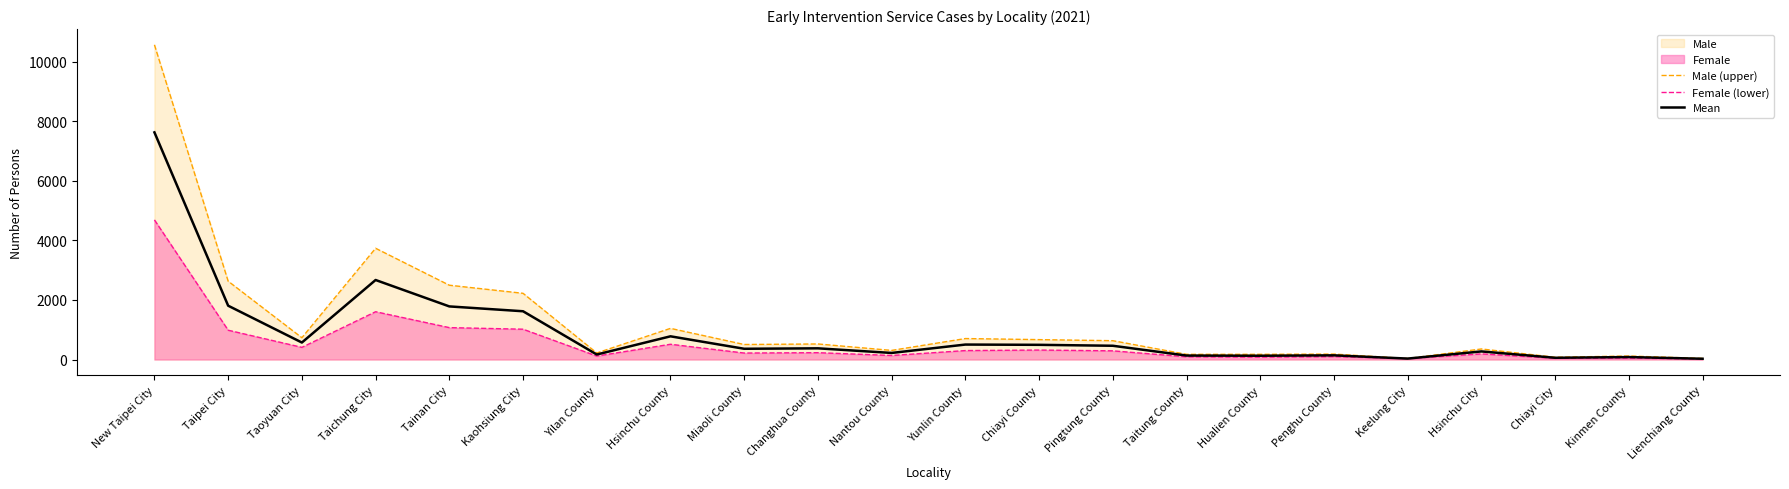

Reading left to right, extract all data points from this chart.

Male (upper): New Taipei City=10572.0	Taipei City=2631.0	Taoyuan City=732.0	Taichung City=3737.0	Tainan City=2496.0	Kaohsiung City=2224.0	Yilan County=219.0	Hsinchu County=1046.0	Miaoli County=504.0	Changhua County=522.0	Nantou County=306.0	Yunlin County=704.0	Chiayi County=668.0	Pingtung County=632.0	Taitung County=174.0	Hualien County=174.0	Penghu County=182.0	Keelung City=33.0	Hsinchu City=354.0	Chiayi City=76.0	Kinmen County=117.0	Lienchiang County=37.0
Female (lower): New Taipei City=4690.0	Taipei City=984.0	Taoyuan City=408.0	Taichung City=1605.0	Tainan City=1071.0	Kaohsiung City=1018.0	Yilan County=116.0	Hsinchu County=512.0	Miaoli County=217.0	Changhua County=229.0	Nantou County=135.0	Yunlin County=300.0	Chiayi County=318.0	Pingtung County=291.0	Taitung County=91.0	Hualien County=79.0	Penghu County=97.0	Keelung City=29.0	Hsinchu City=189.0	Chiayi City=40.0	Kinmen County=47.0	Lienchiang County=14.0
Mean: New Taipei City=7631.0	Taipei City=1807.5	Taoyuan City=570.0	Taichung City=2671.0	Tainan City=1783.5	Kaohsiung City=1621.0	Yilan County=167.5	Hsinchu County=779.0	Miaoli County=360.5	Changhua County=375.5	Nantou County=220.5	Yunlin County=502.0	Chiayi County=493.0	Pingtung County=461.5	Taitung County=132.5	Hualien County=126.5	Penghu County=139.5	Keelung City=31.0	Hsinchu City=271.5	Chiayi City=58.0	Kinmen County=82.0	Lienchiang County=25.5